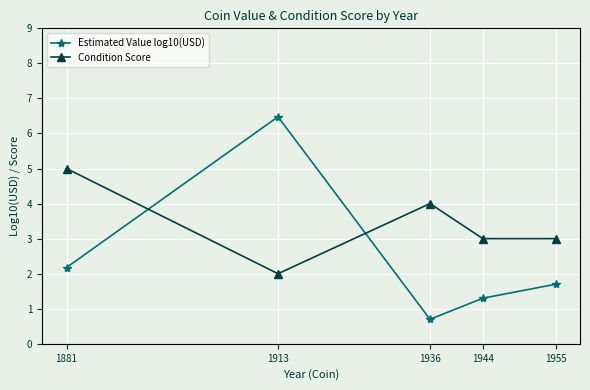

Reading left to right, extract all data points from this chart.

Estimated Value log10(USD): 1881=2.2	1913=6.5	1936=0.7	1944=1.3	1955=1.7
Condition Score: 1881=5.0	1913=2.0	1936=4.0	1944=3.0	1955=3.0